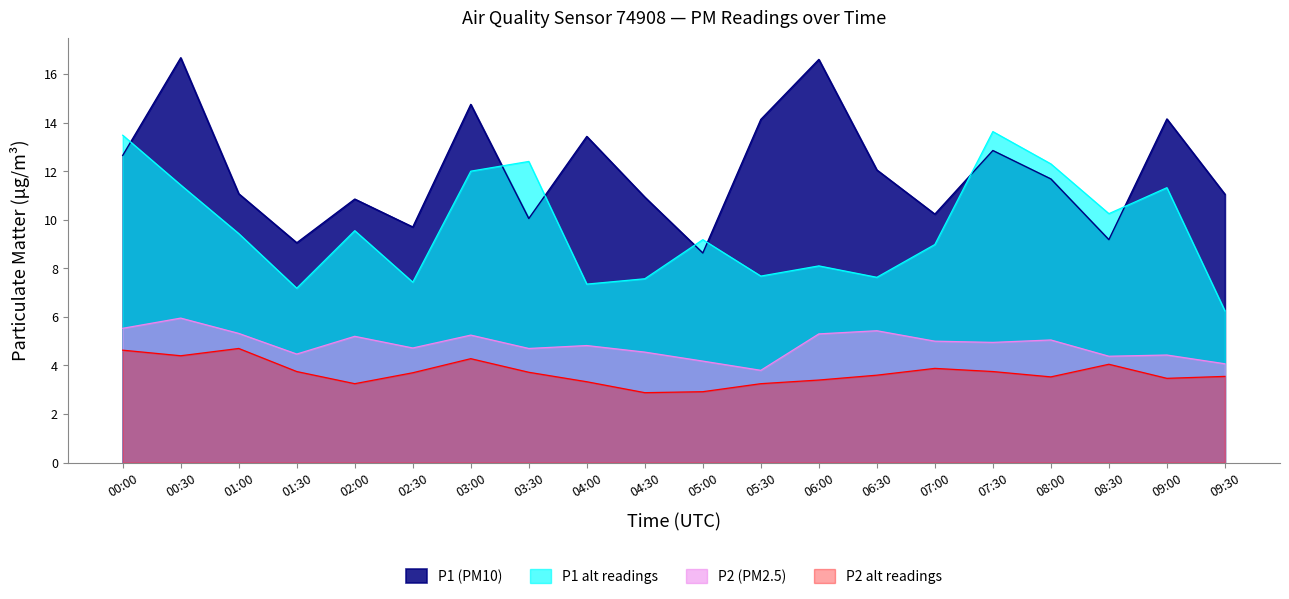

What is the label of the 15th point from the right?

02:30